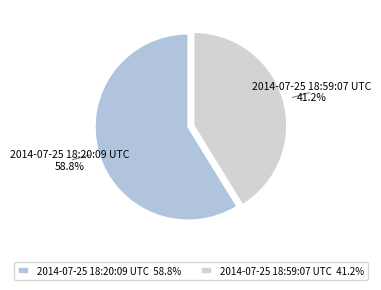

What percentage is the 2014-07-25 18:59:07 UTC slice, to the nearest percent?

41%